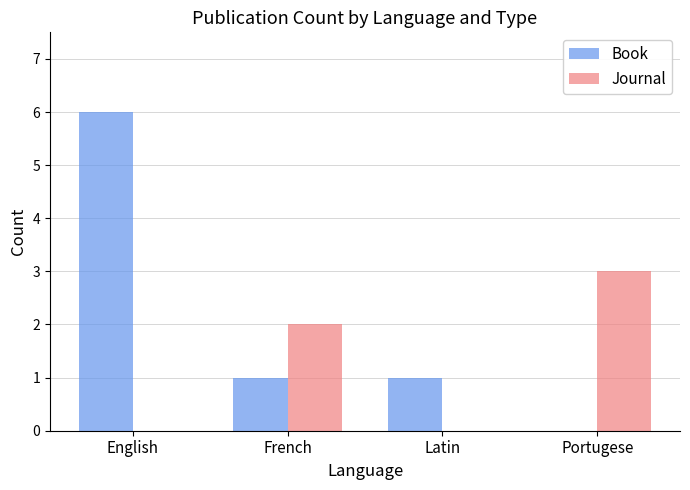

Is the value of Book at English greater than the value of Journal at French?

Yes